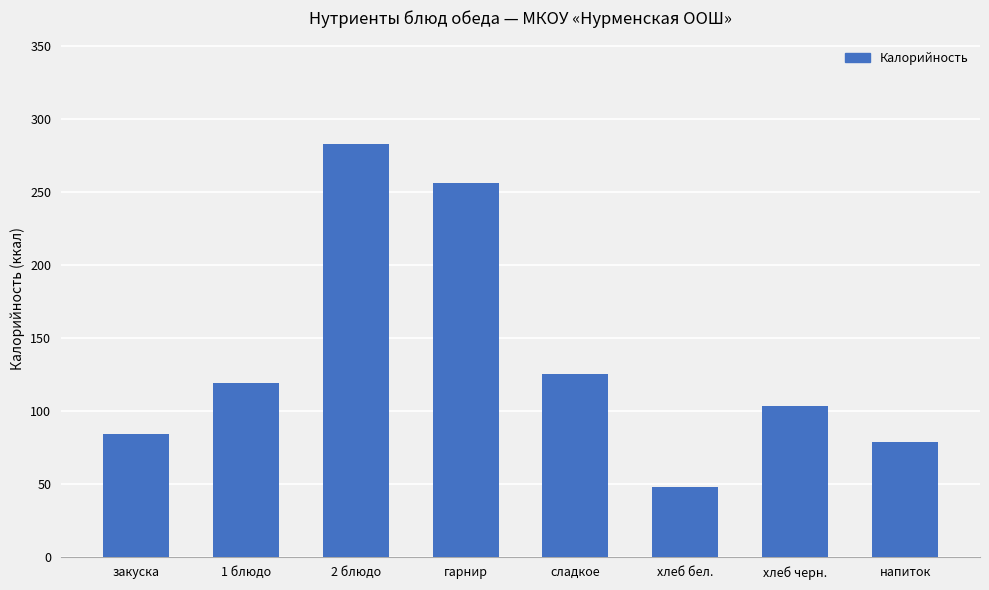

How many bars are there in total?

8